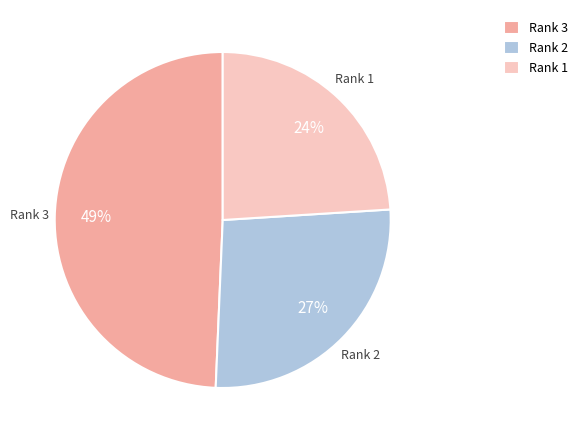

Is Rank 1 the majority of the pie?

No